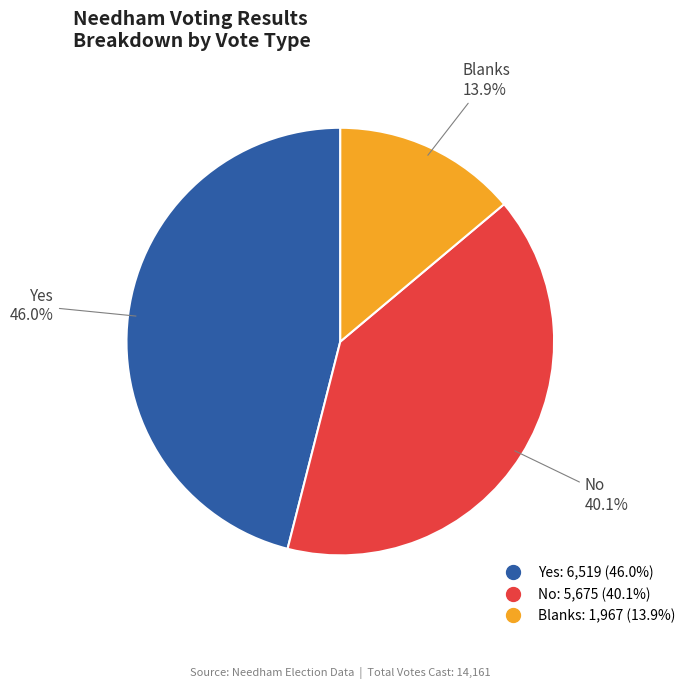

Count the number of slices in the pie.

3